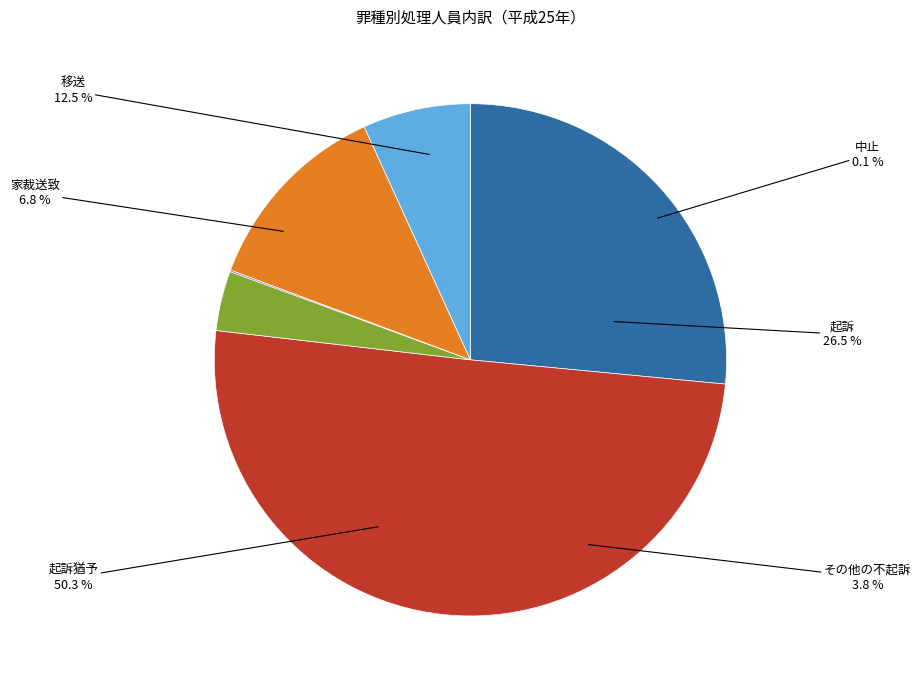

To the nearest percent, what is the difference between the largest and smallest slice percentages?

50%